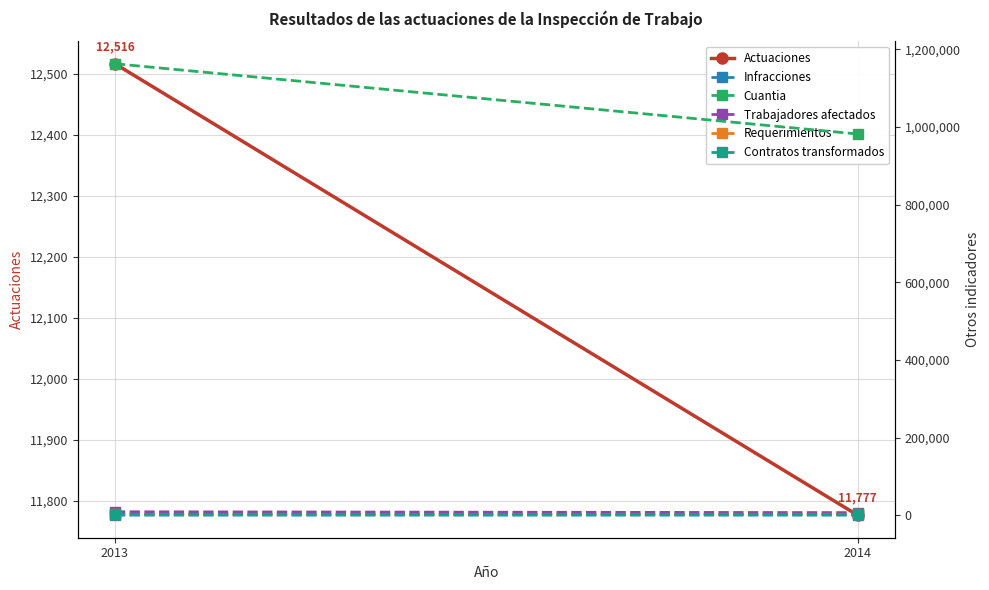

True or false: Trabajadores afectados has a value of 6923 at 2014.

True